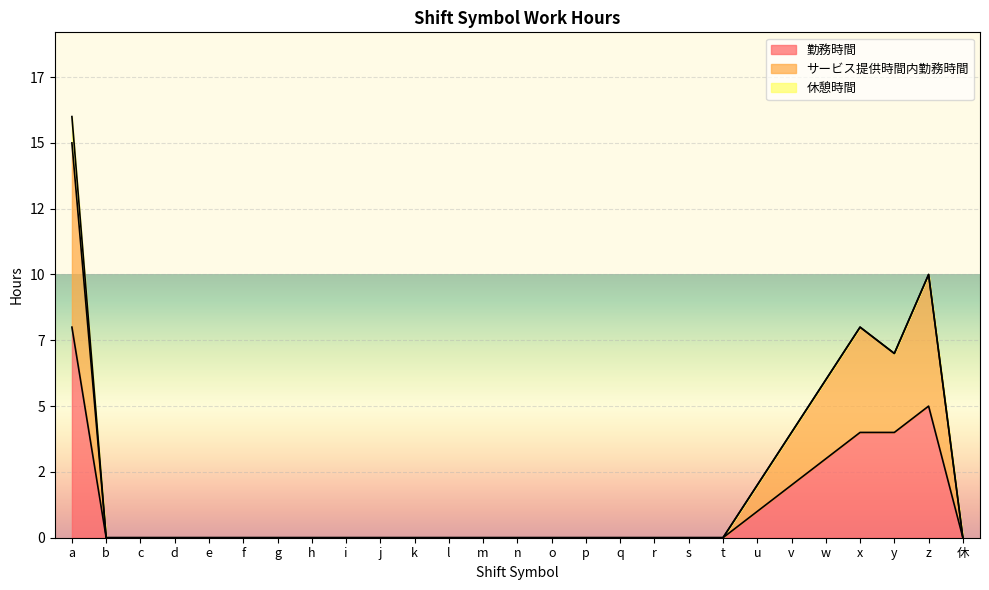

Does the chart display data point markers on the line(s)?

No